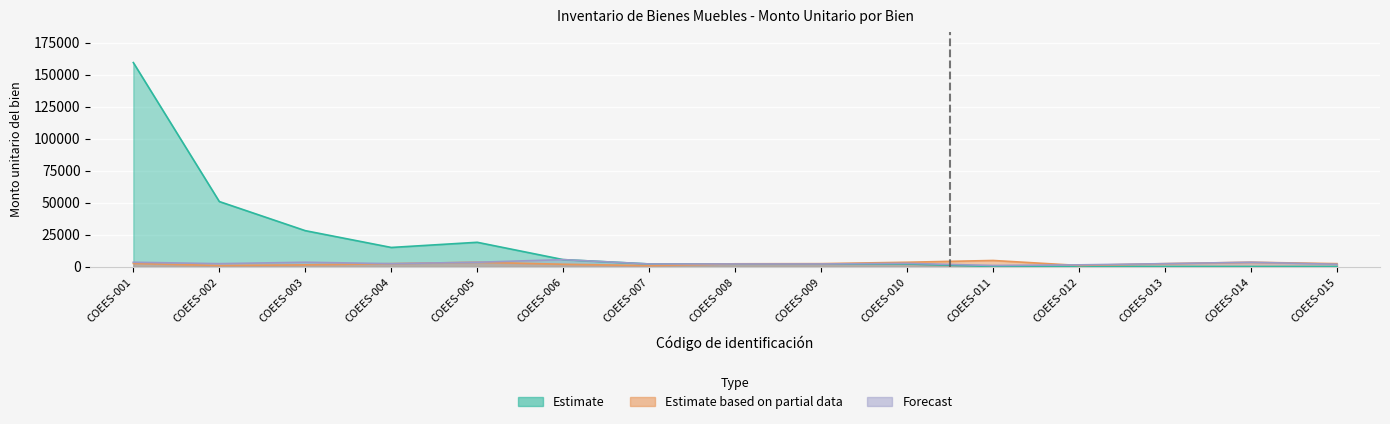

Is the value of Estimate at COEES-005 greater than the value of Forecast at COEES-005?

Yes